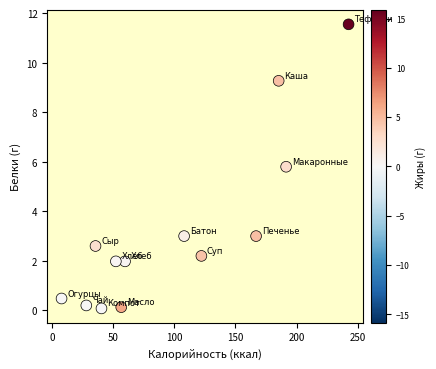

What Y value in the scatter plot is closest to 5?

5.8